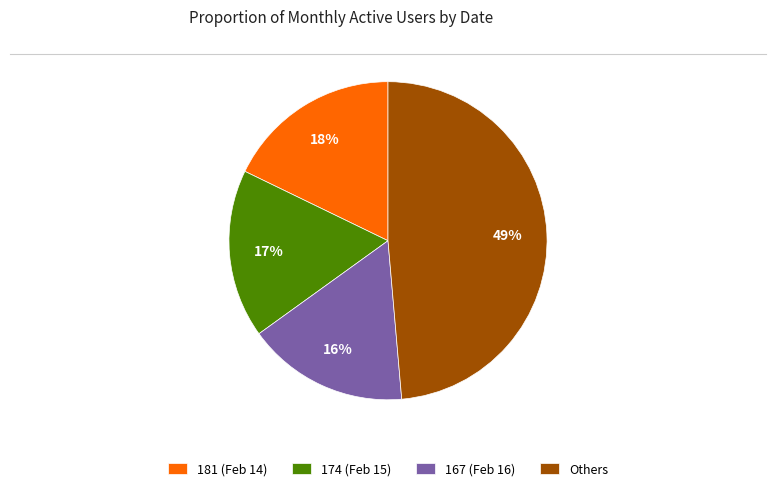

Does any single category account for the majority?

No